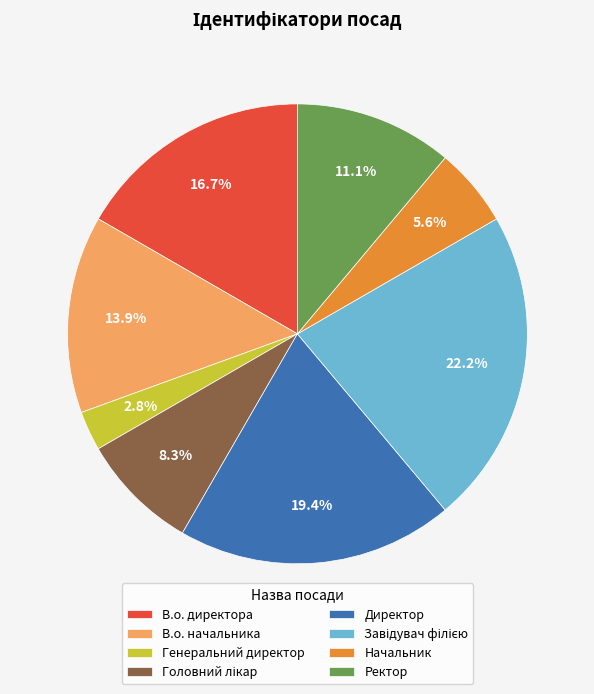

True or false: В.о. начальника accounts for 14% of the total.

True